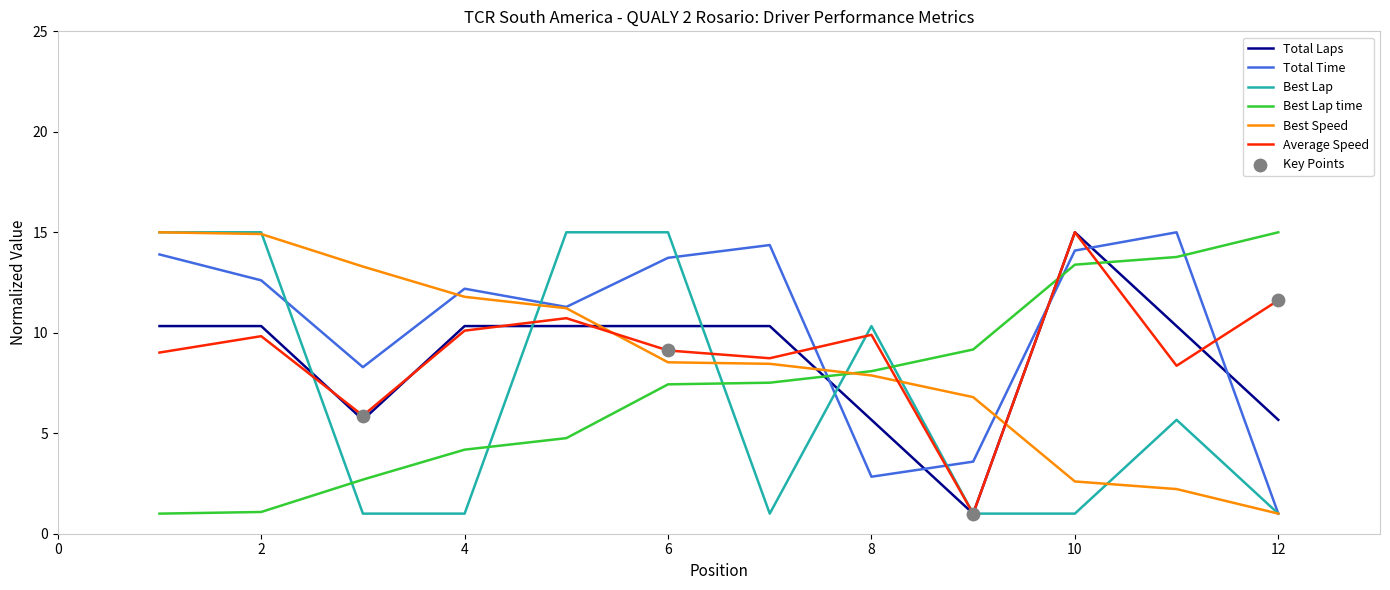

At how many categories does at least one series exceed 8?

12